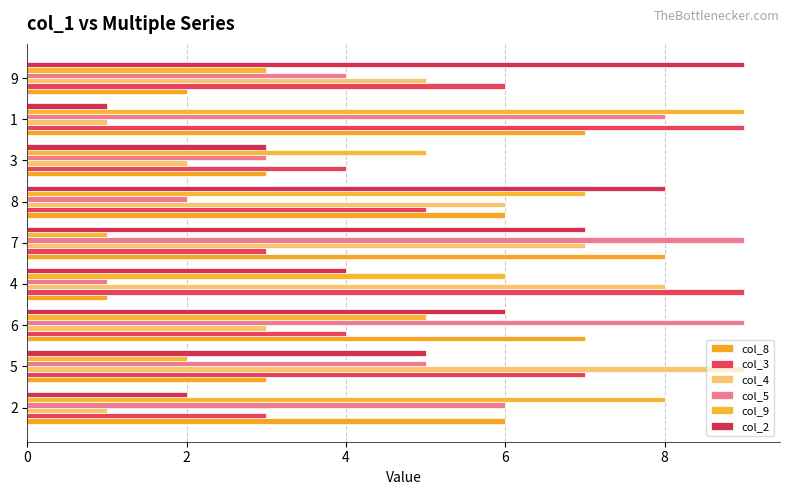

Which series has the widest spread of values?

col_4